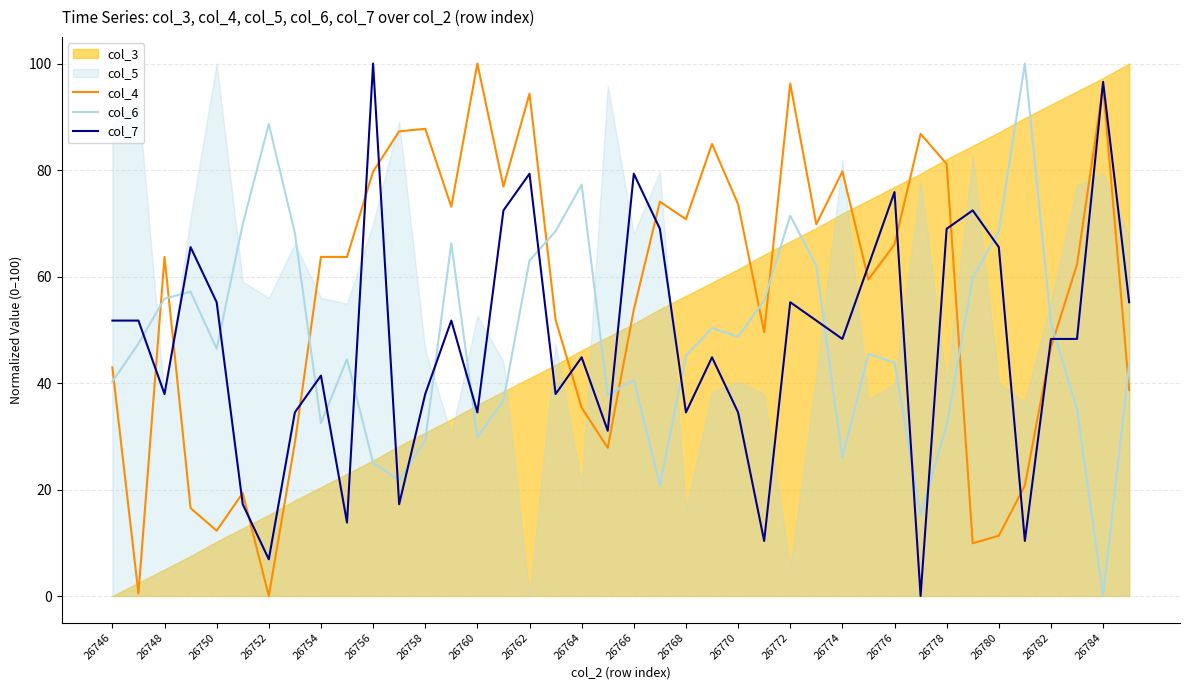

At which label does col_4 reach its peak?

26760